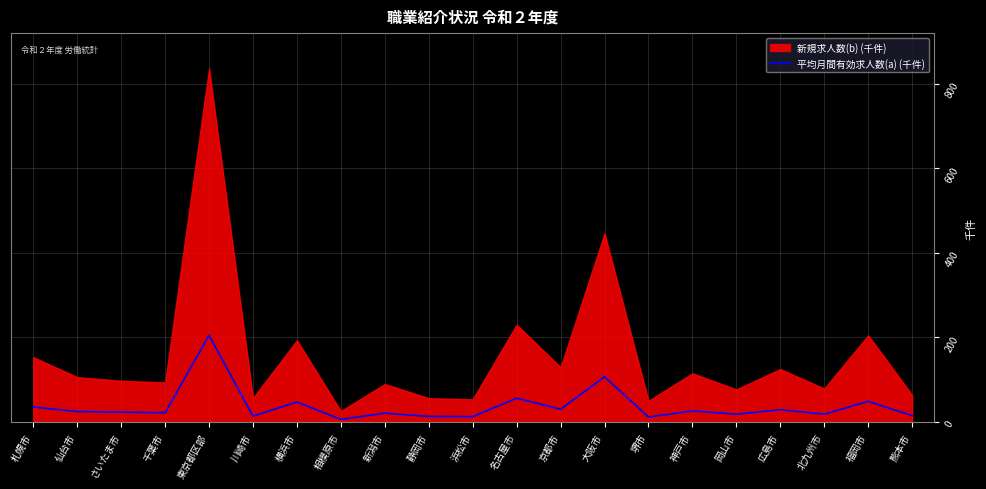

What is the label of the 3rd point from the right?

北九州市